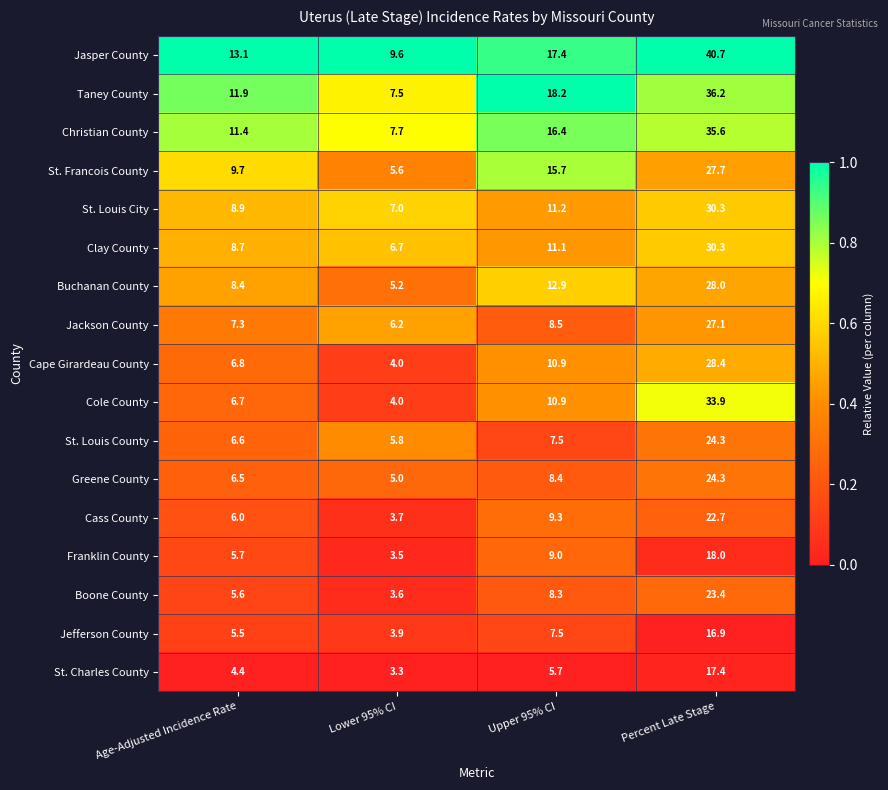

Which series has the largest range (max minus min)?

Jasper County